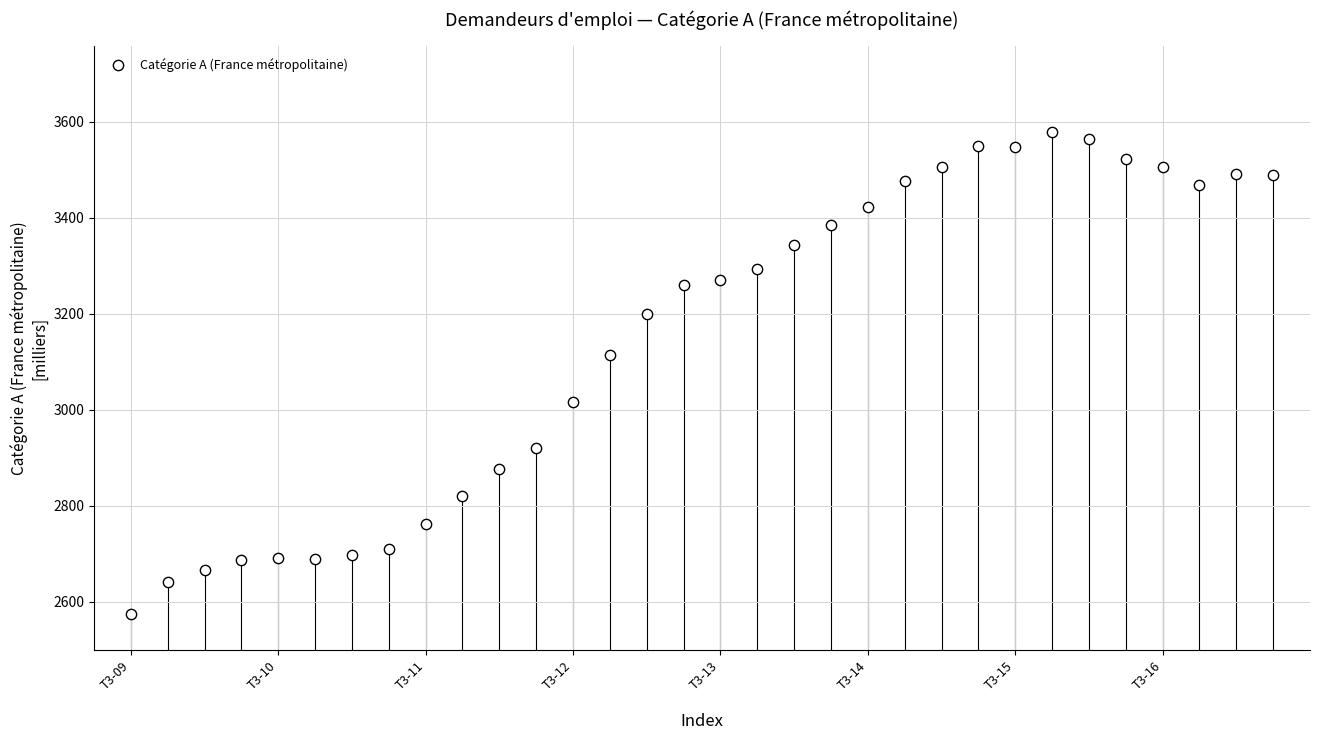

What Y value in the scatter plot is closest to 3076?

3113.3